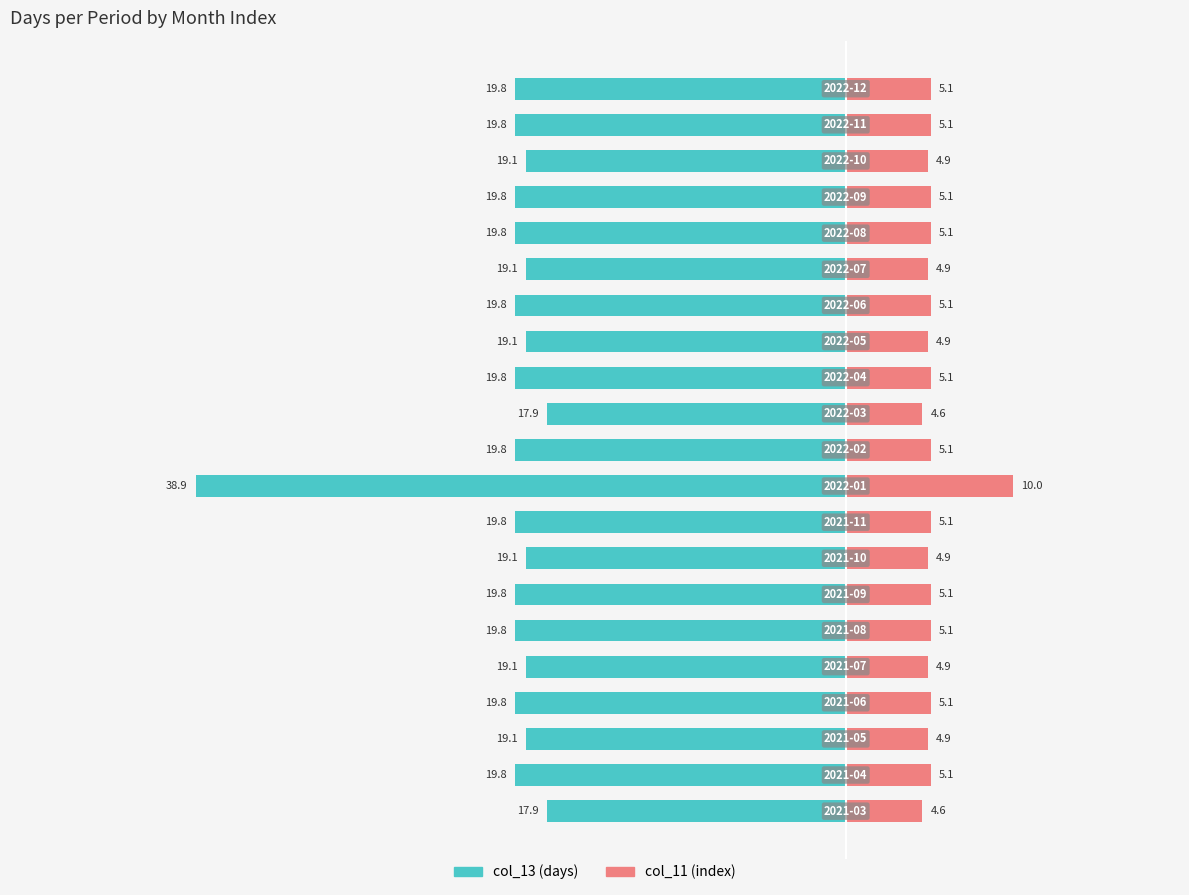

What is the minimum value for col_11 (index)?

4.6